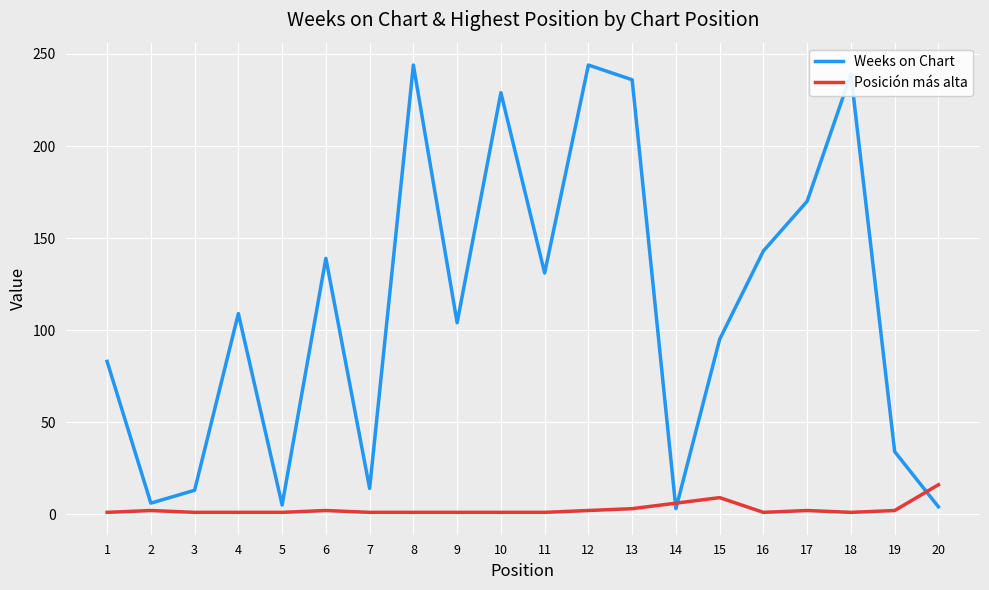

How many categories are shown in the chart?

20